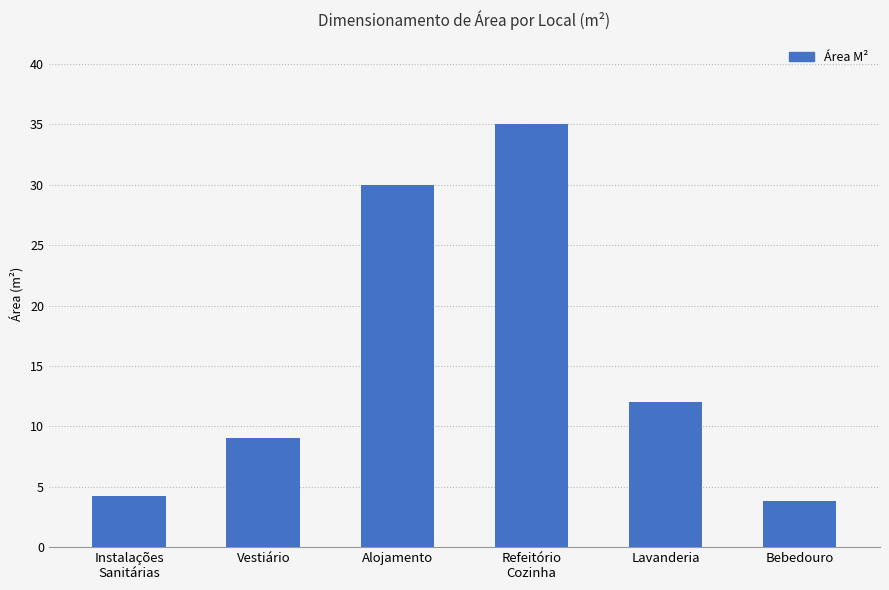

Reading left to right, extract all data points from this chart.

Instalações
Sanitárias=4.2	Vestiário=9.0	Alojamento=30.0	Refeitório
Cozinha=35.0	Lavanderia=12.0	Bebedouro=3.8